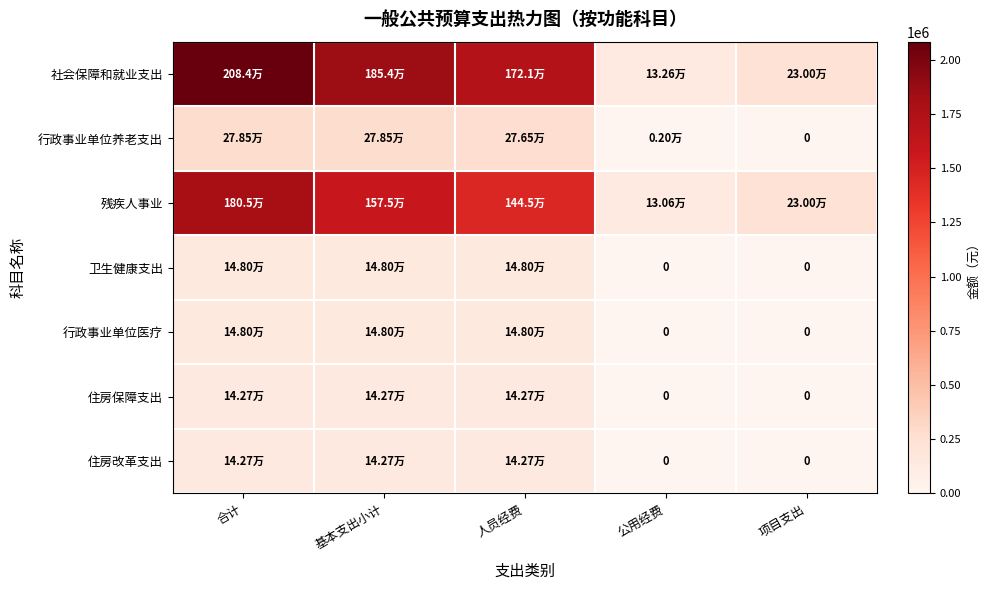

Which series changed the most between 合计 and 公用经费?

社会保障和就业支出